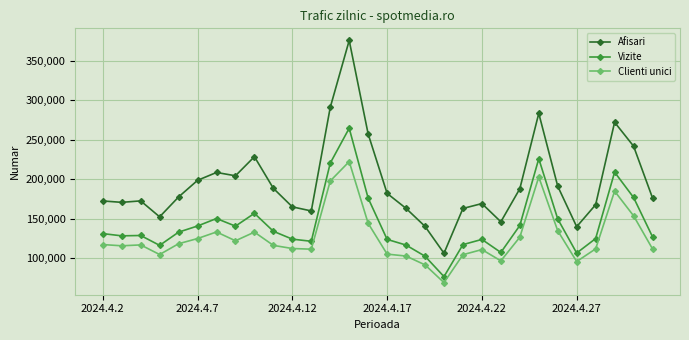

How many distinct data groups are displayed?

3